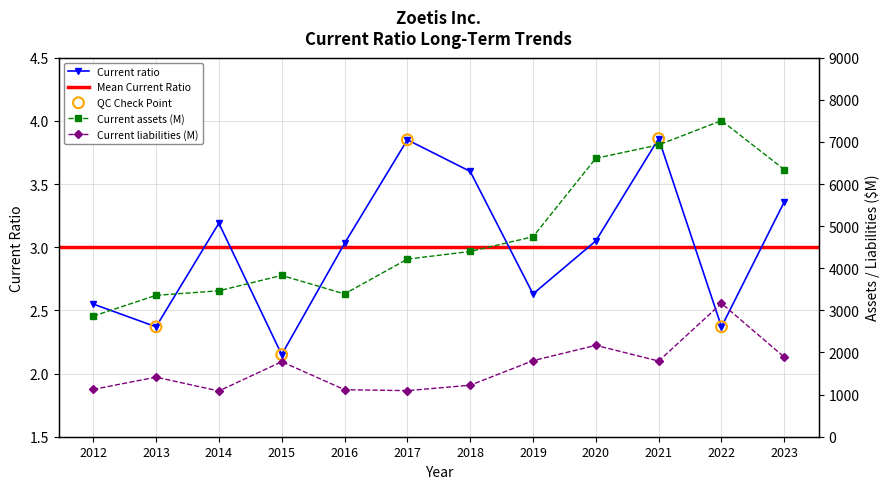

What is the total value across all series at 2012?

3989.6